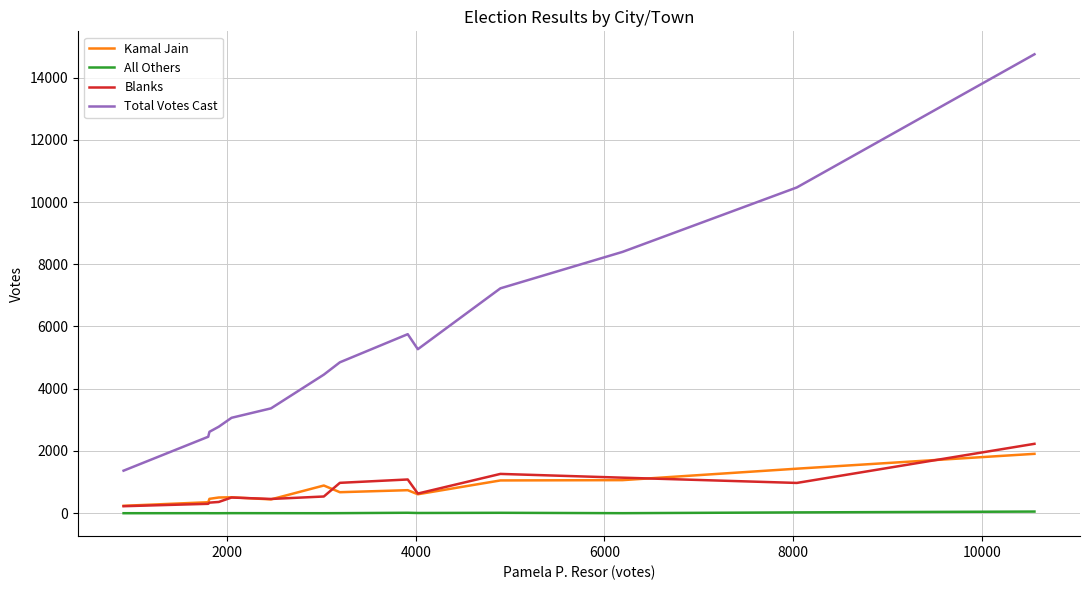

Rank the series by their maximum value, from highest to lowest.

Total Votes Cast, Blanks, Kamal Jain, All Others